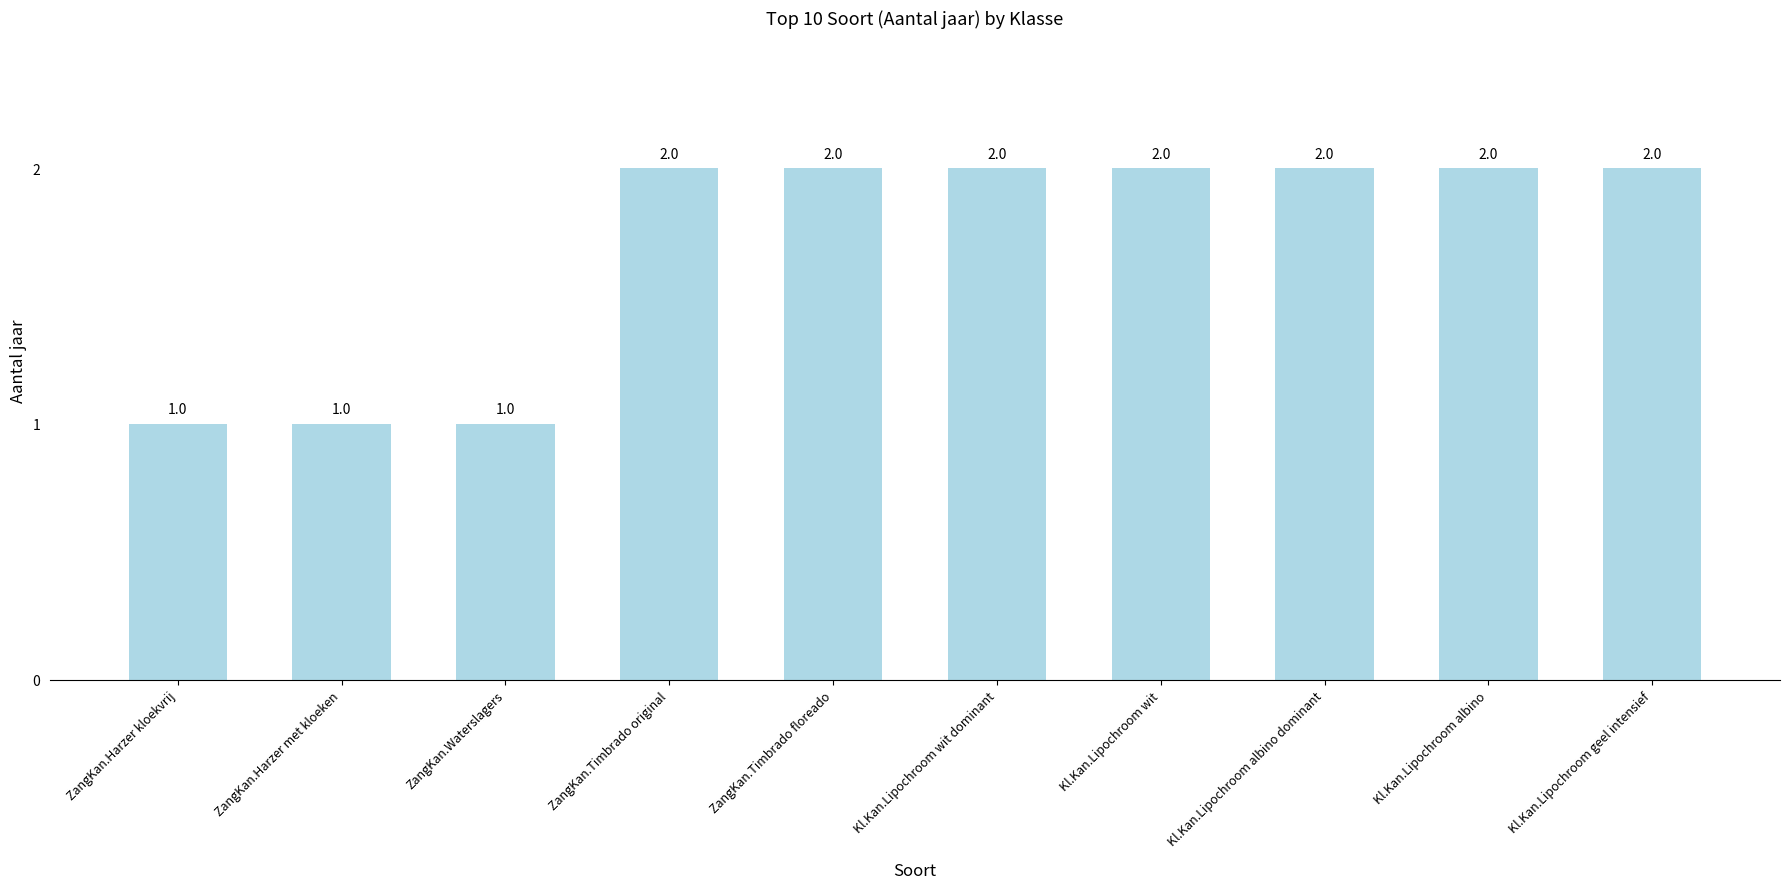

Reading right to left, transcribe all the data shown in this chart.

Kl.Kan.Lipochroom geel intensief=2	Kl.Kan.Lipochroom albino=2	Kl.Kan.Lipochroom albino dominant=2	Kl.Kan.Lipochroom wit=2	Kl.Kan.Lipochroom wit dominant=2	ZangKan.Timbrado floreado=2	ZangKan.Timbrado original=2	ZangKan.Waterslagers=1	ZangKan.Harzer met kloeken=1	ZangKan.Harzer kloekvrij=1